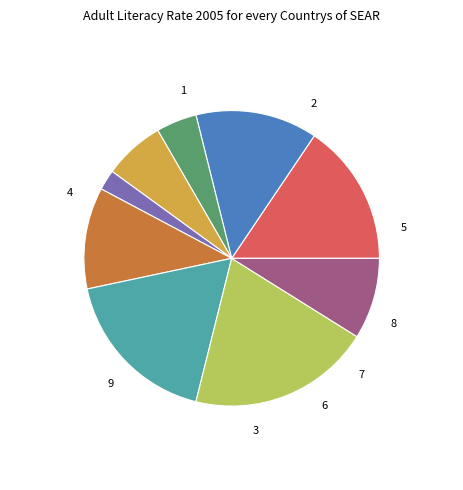

Count the number of slices in the pie.

9